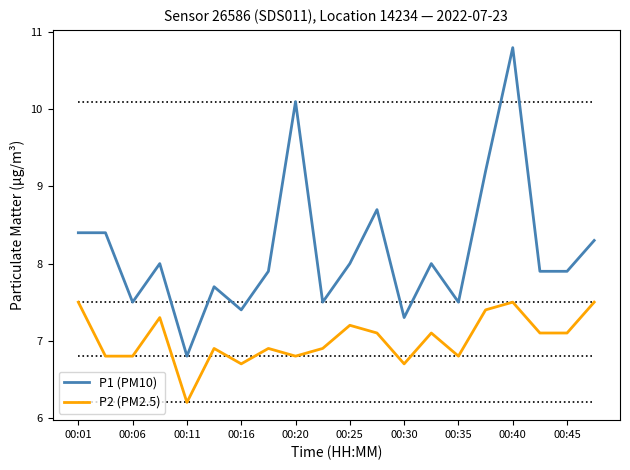

What are all the series names shown in the legend?

P1 (PM10), P2 (PM2.5)